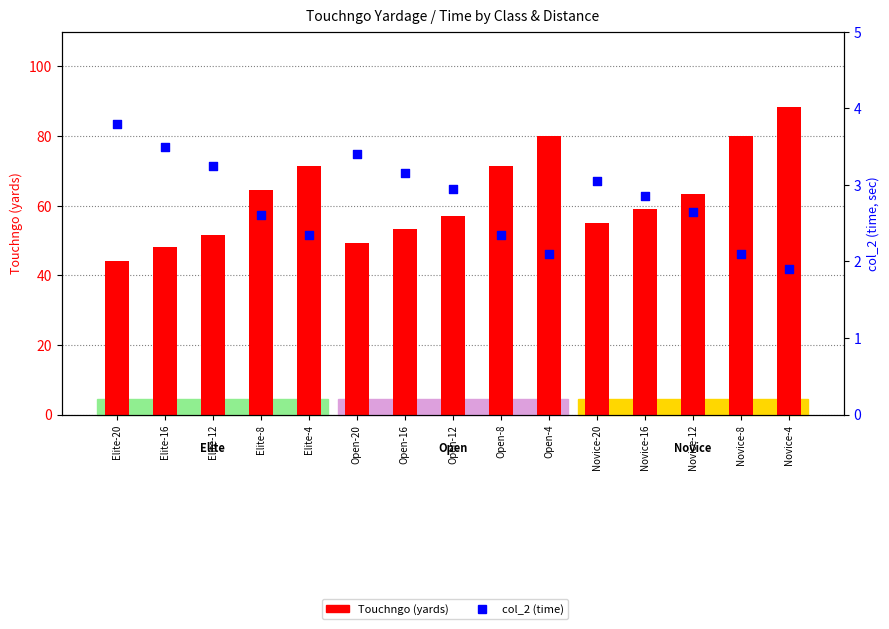

What are all the series names shown in the legend?

Touchngo, col_2